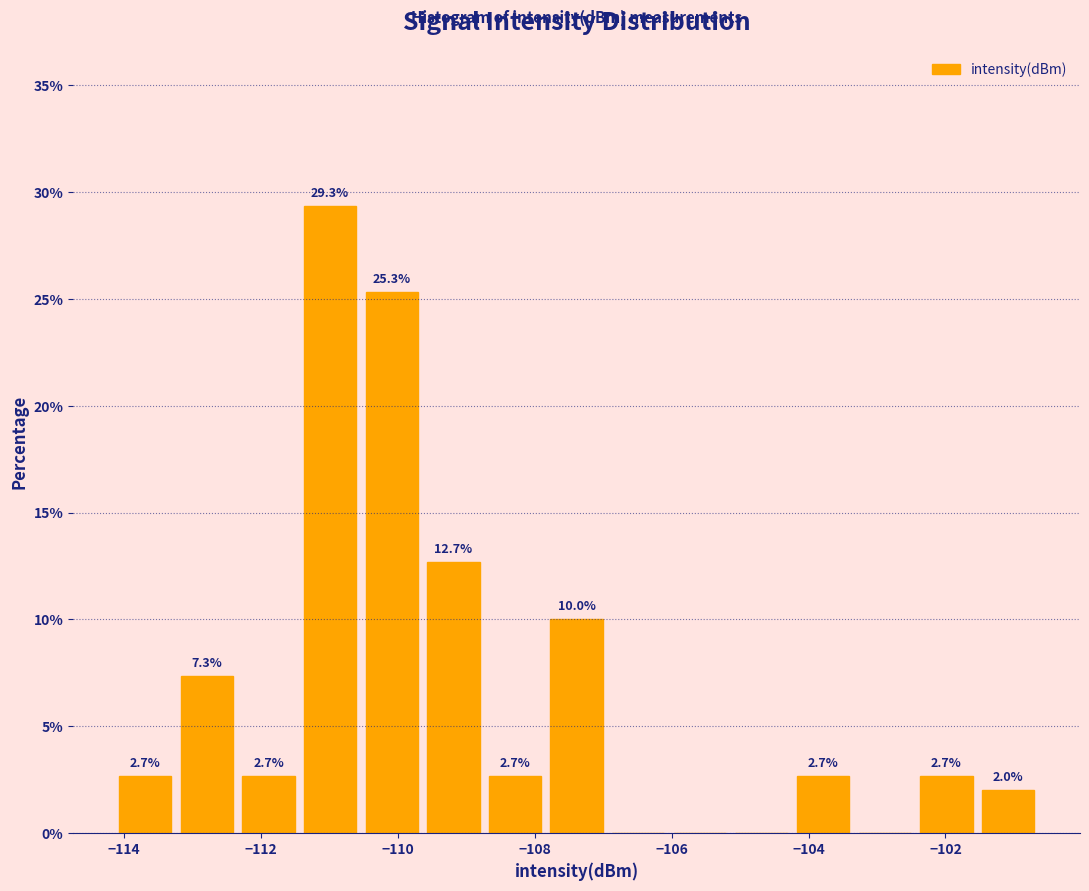

Over which range of the x-axis is the bar tallest?

-111.4 to -110.6